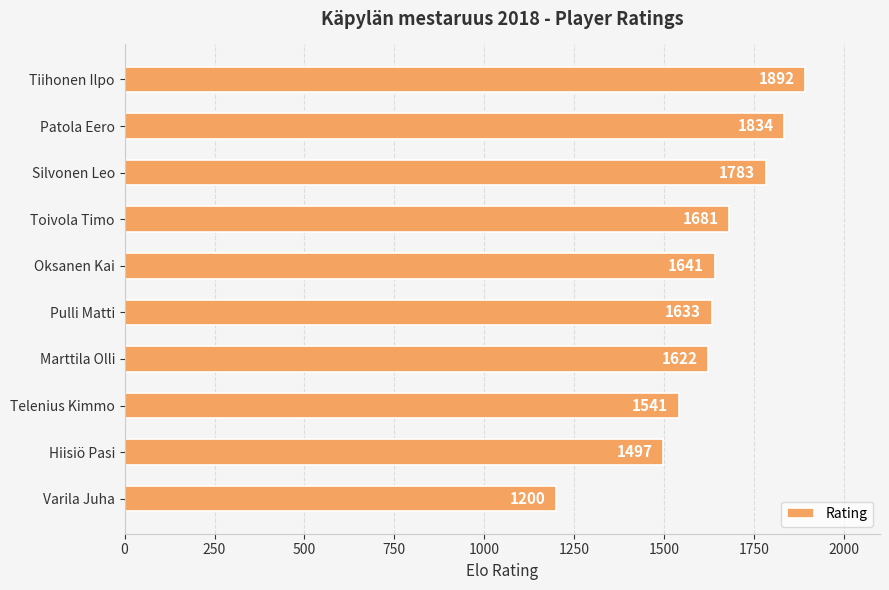

At which category does the chart reach its minimum across all series?

Varila Juha